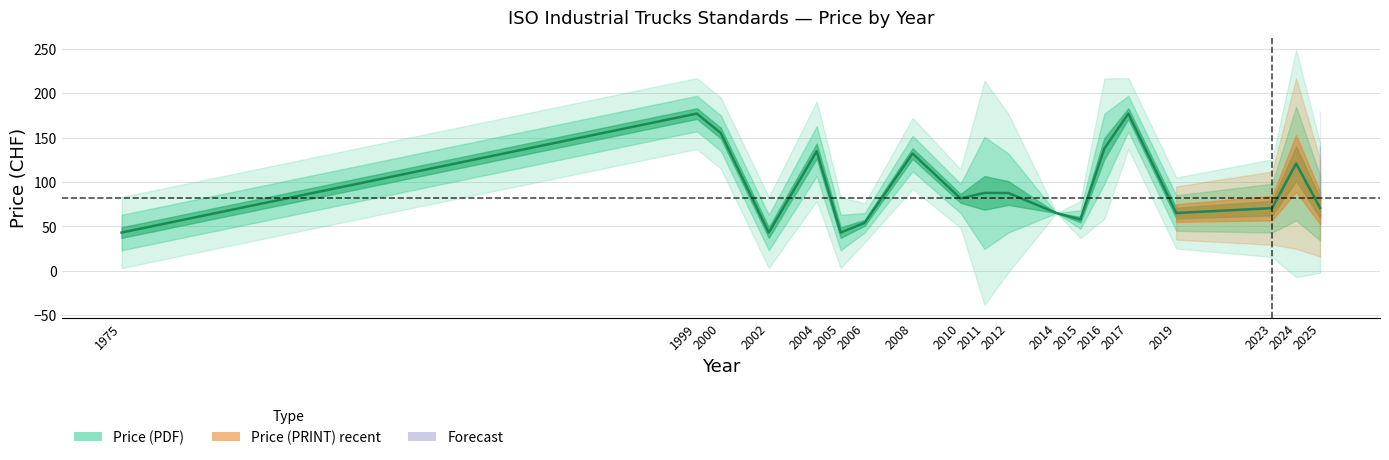

Does the chart display data point markers on the line(s)?

No